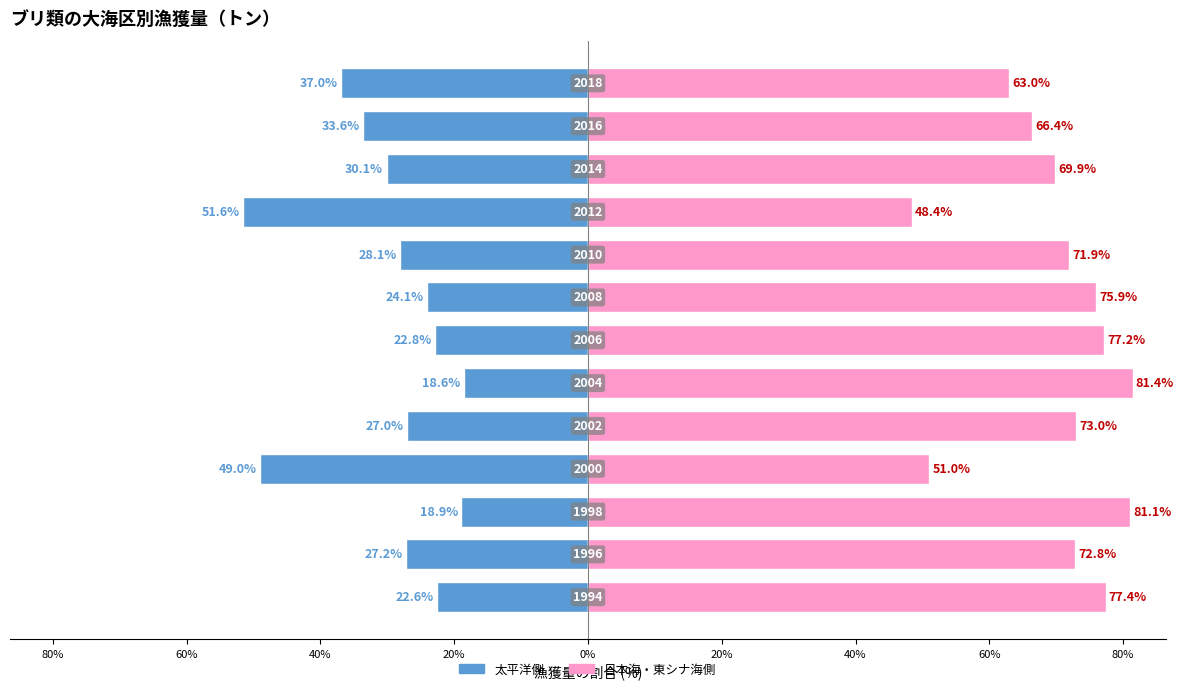

List the series in order of their overall mean, highest first.

日本海・東シナ海側 (日本海北区+日本海西区+東シナ海区), 太平洋側 (北海道区+太平洋北区+太平洋中区)